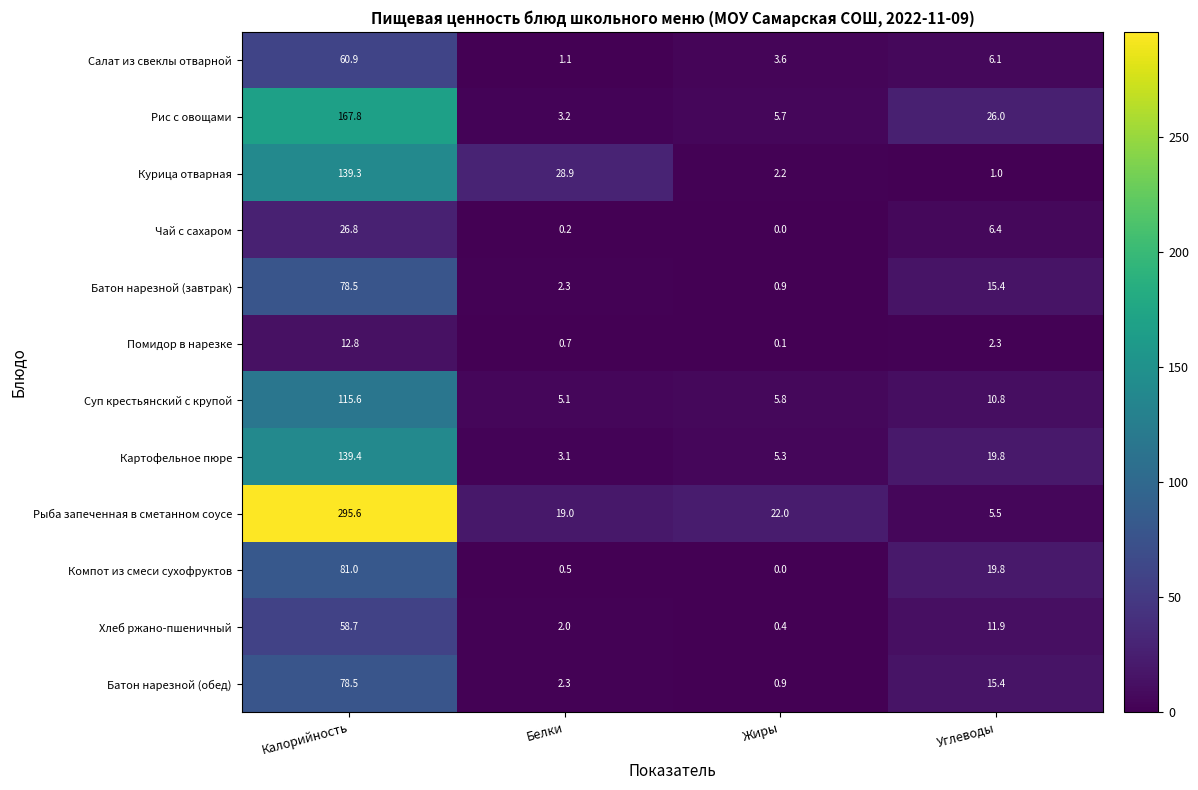

At how many categories does at least one series exceed 47?

1